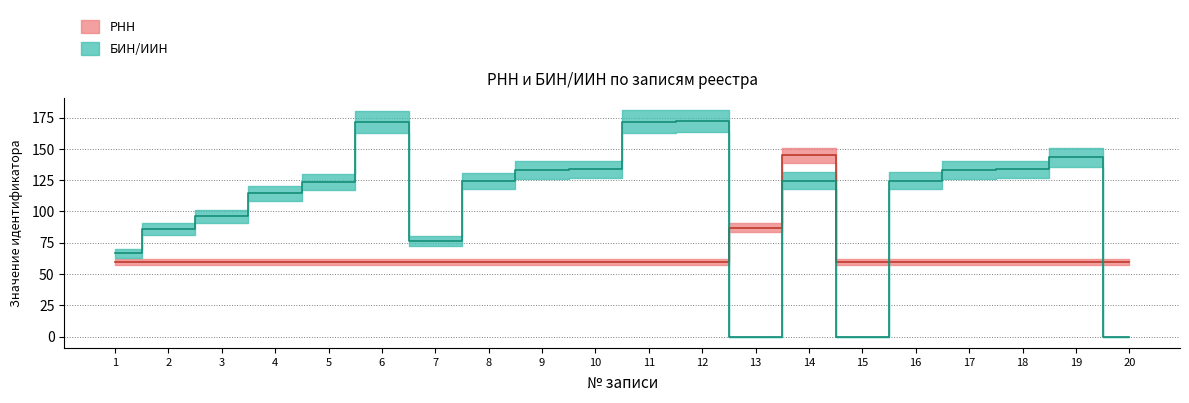

Rank the series by their maximum value, from highest to lowest.

БИН/ИИН, РНН